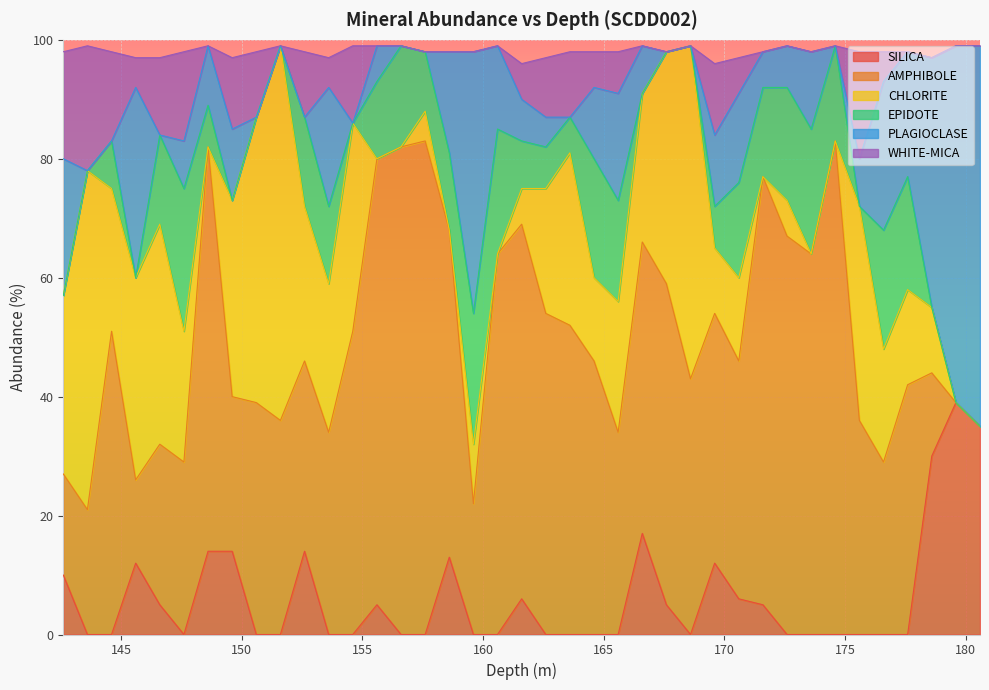

True or false: EPIDOTE has a value of 8 at 144.6.

True